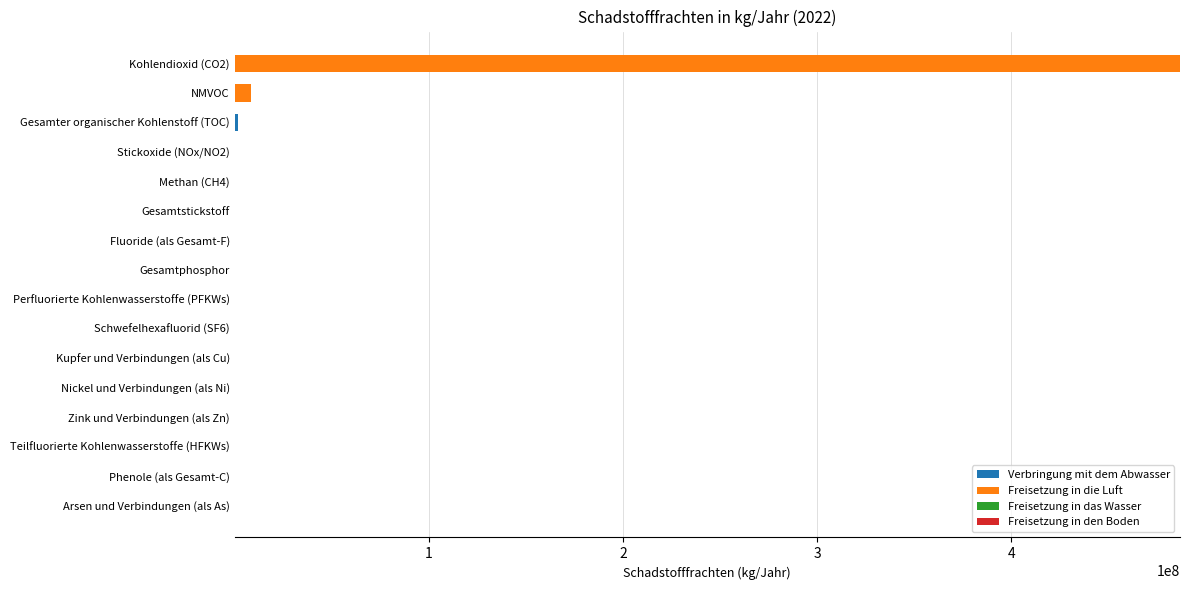

At which category is the sum across all series the highest?

Kohlendioxid (CO2)